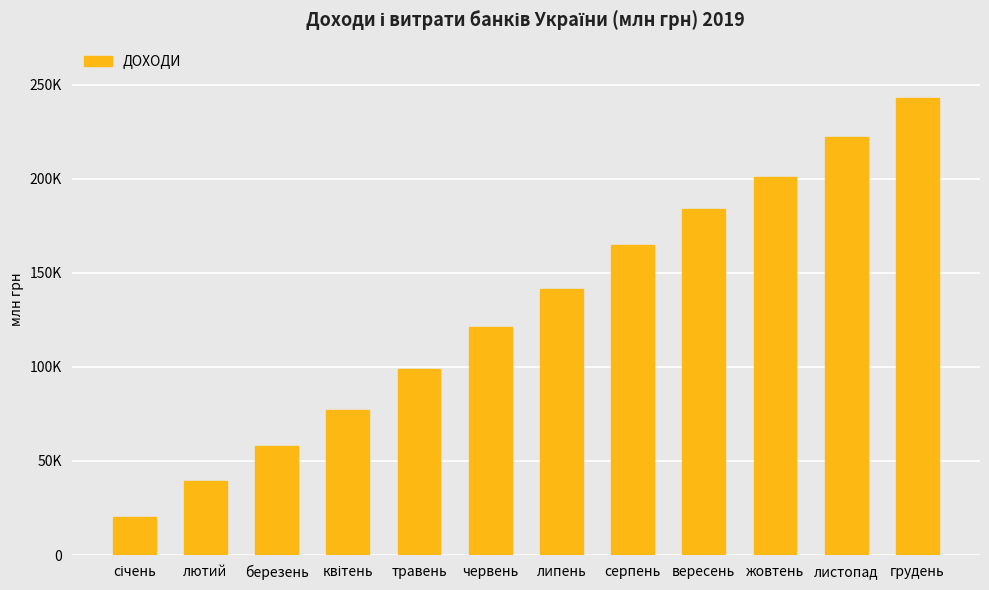

What is the greatest value displayed?

243102